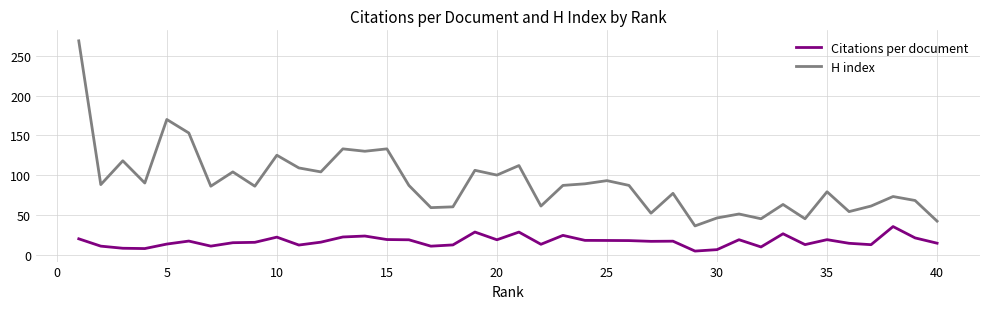

Which series has the widest spread of values?

H index